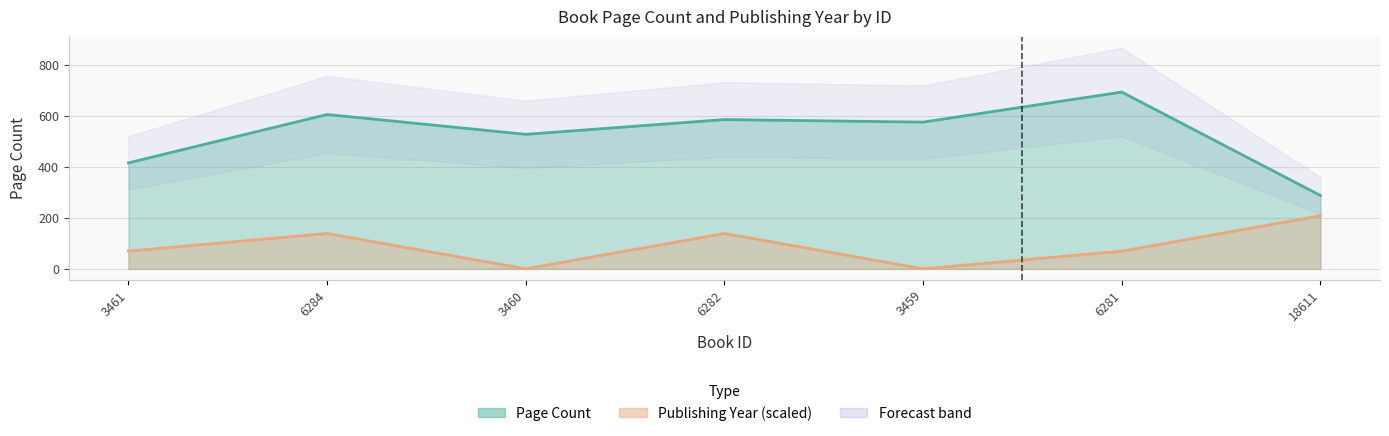

At which category does publishingYear reach its first local peak?

6284